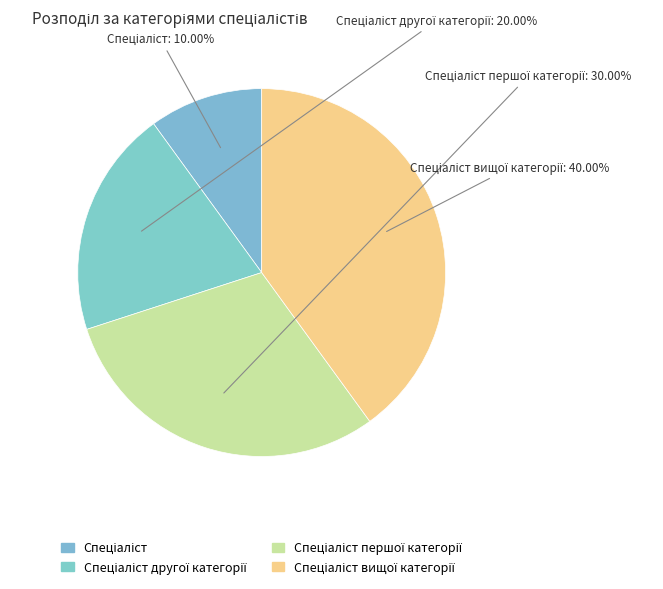

Does any single category account for the majority?

No